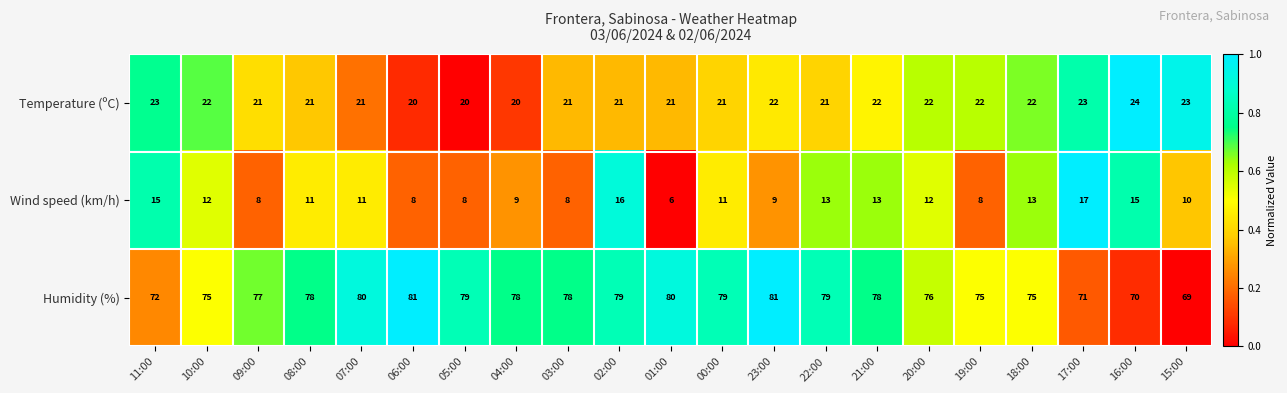

What is the greatest value displayed?

81